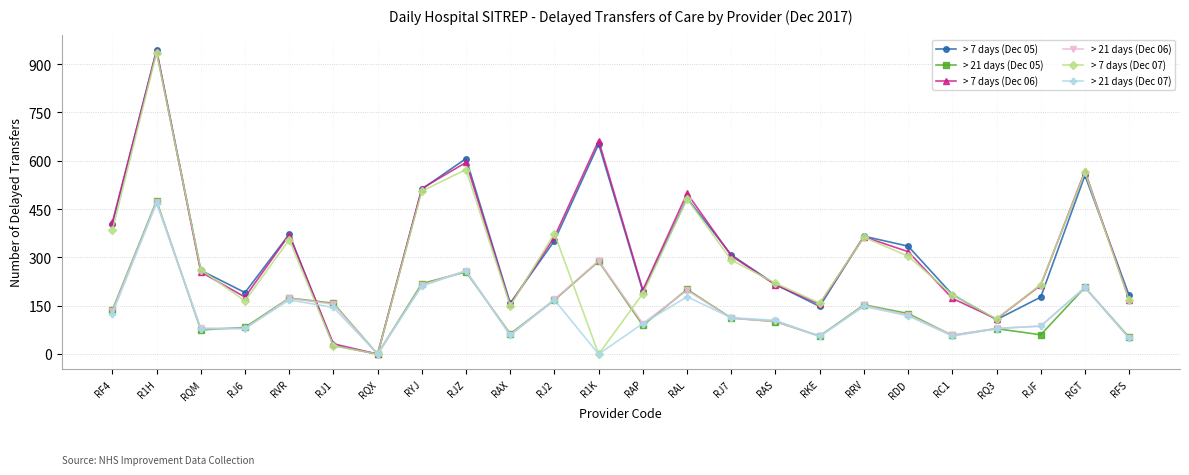

What is the maximum value shown in the chart?

944